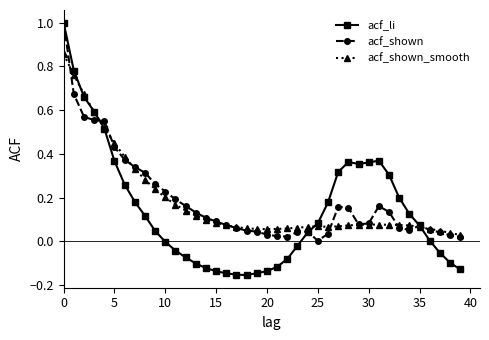

What are all the series names shown in the legend?

acf_li, acf_shown, acf_shown_smooth